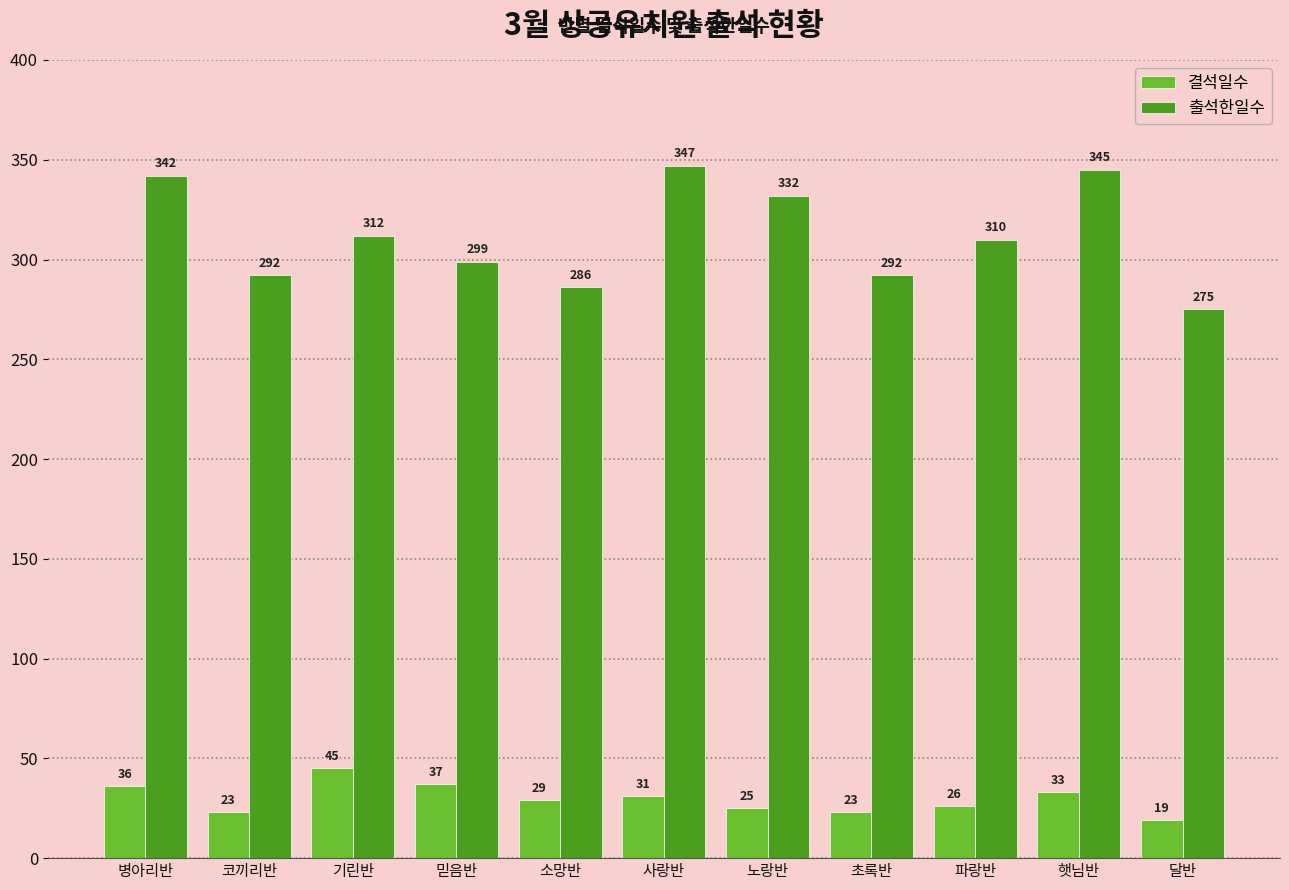

Which category has the lowest value across all series?

달반